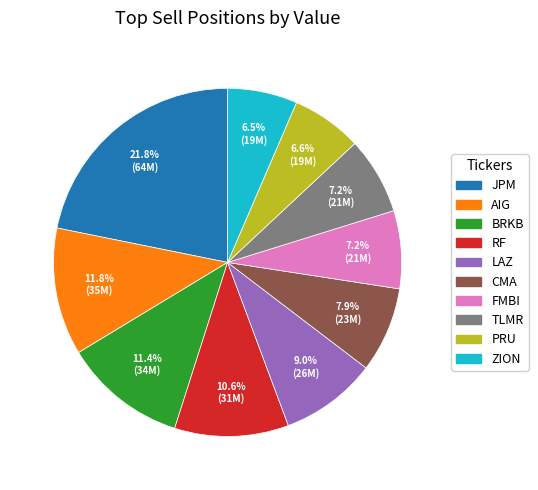

True or false: RF accounts for 11% of the total.

True